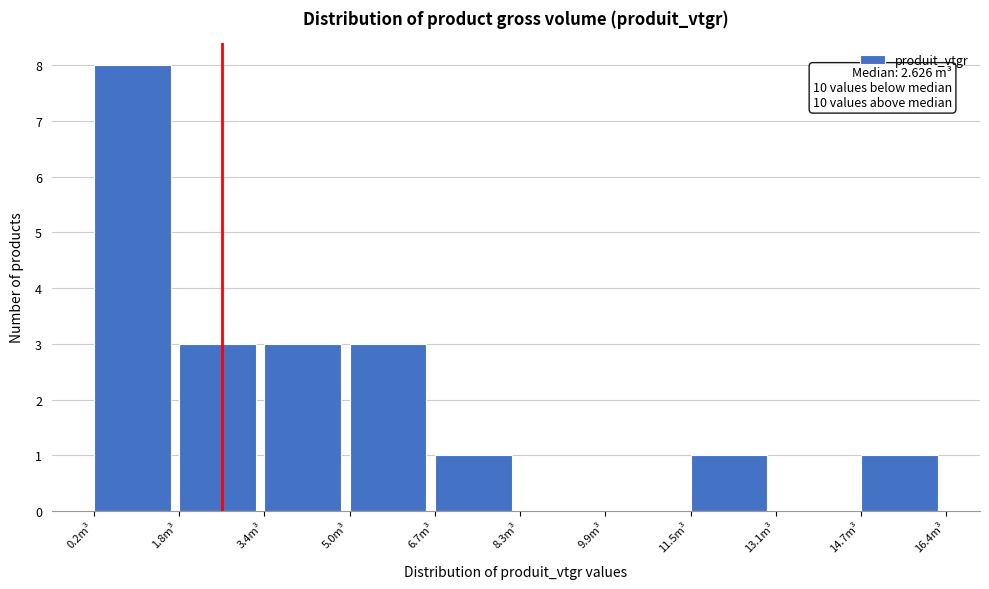

Over which range of the x-axis is the bar tallest?

0.2 to 1.8